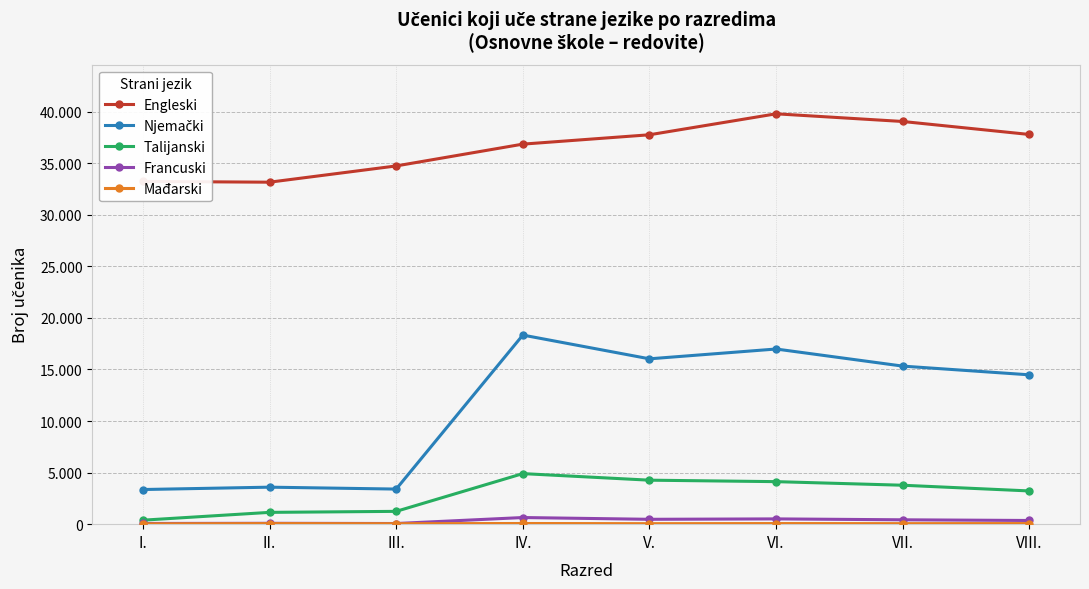

The value of Francuski at II. is 84. True or false?

True